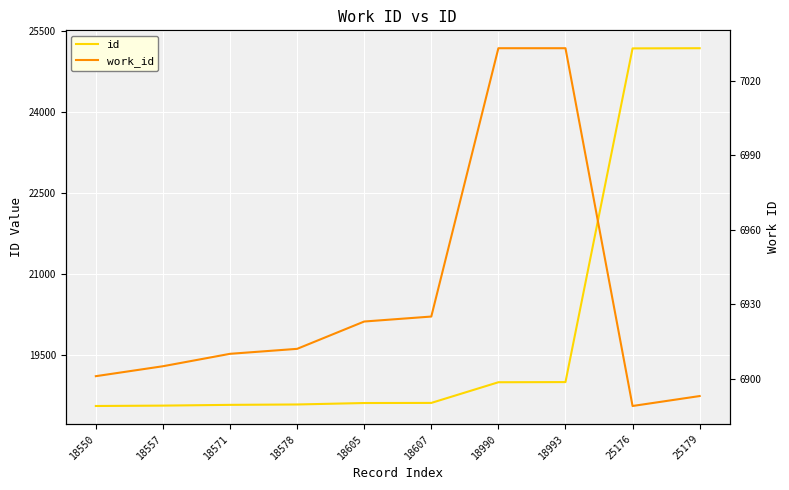

The value of id at 18578 is 26969. True or false?

False